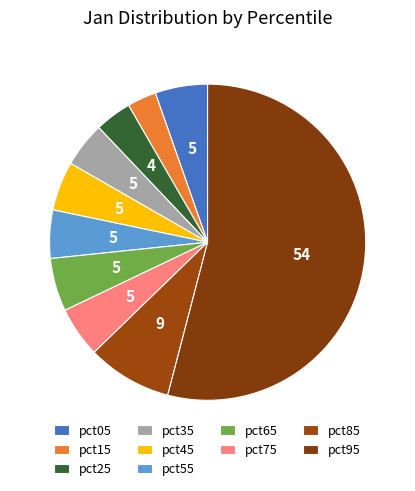

Which category accounts for the majority?

pct95